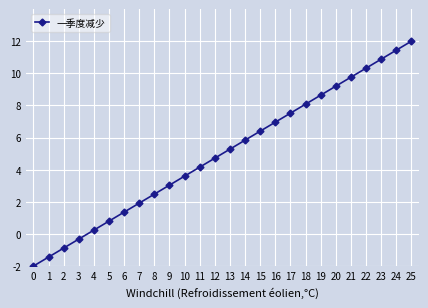

List the labels in order of value, smallest first.

0, 1, 2, 3, 4, 5, 6, 7, 8, 9, 10, 11, 12, 13, 14, 15, 16, 17, 18, 19, 20, 21, 22, 23, 24, 25